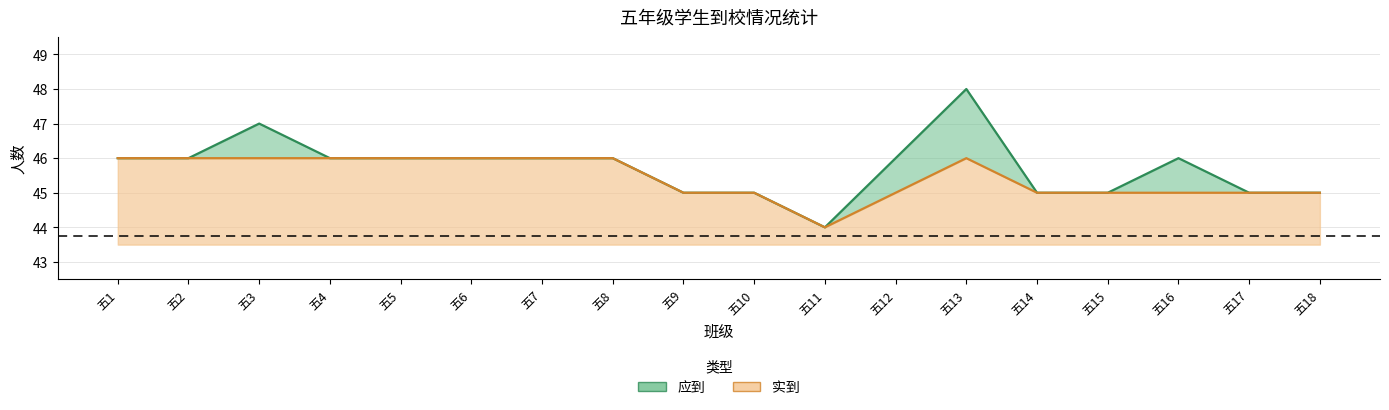

Where is 实到 nearest to the value 45?

五9